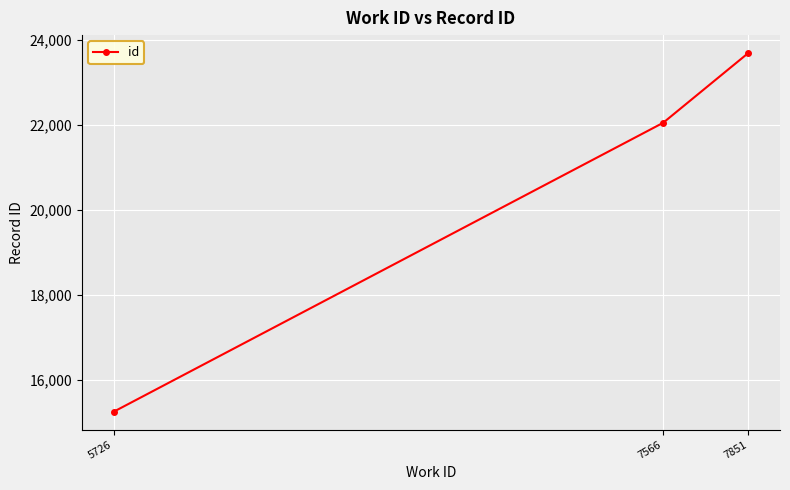

How many lines are shown in the chart?

1